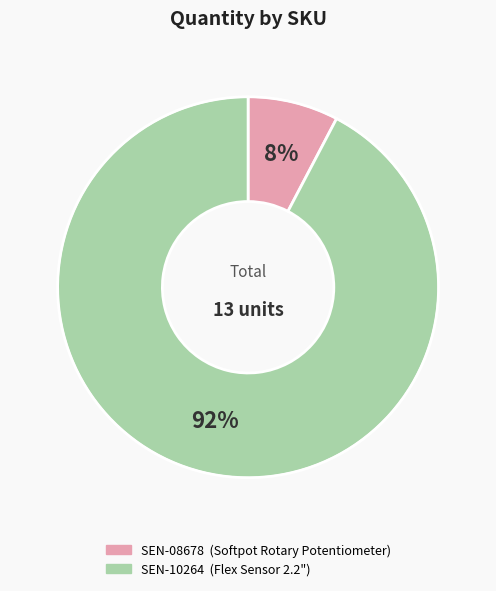

Is the sum of SEN-10264 and SEN-08678 greater than half?

Yes